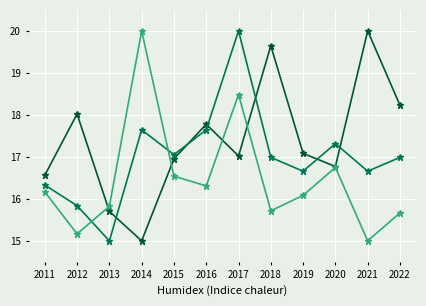

What is the total value across all series at 2015?

50.5